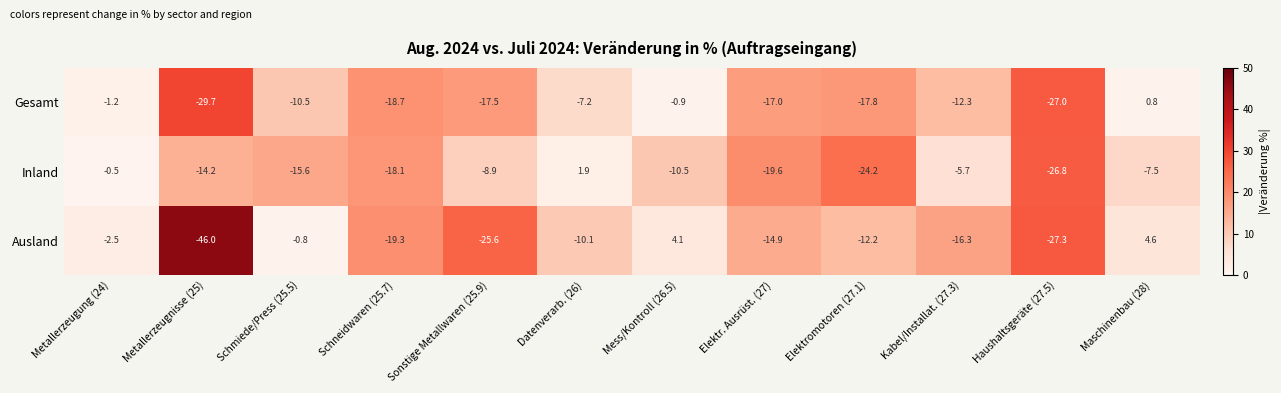

Rank the series by their maximum value, from highest to lowest.

Ausland, Inland, Gesamt